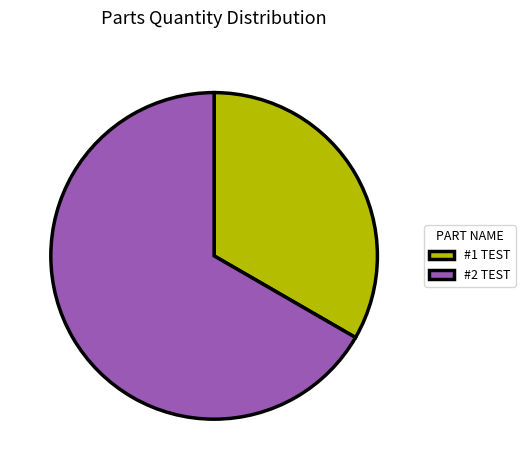

Approximately how many times larger is the value at #2 TEST compared to #1 TEST?

2.0